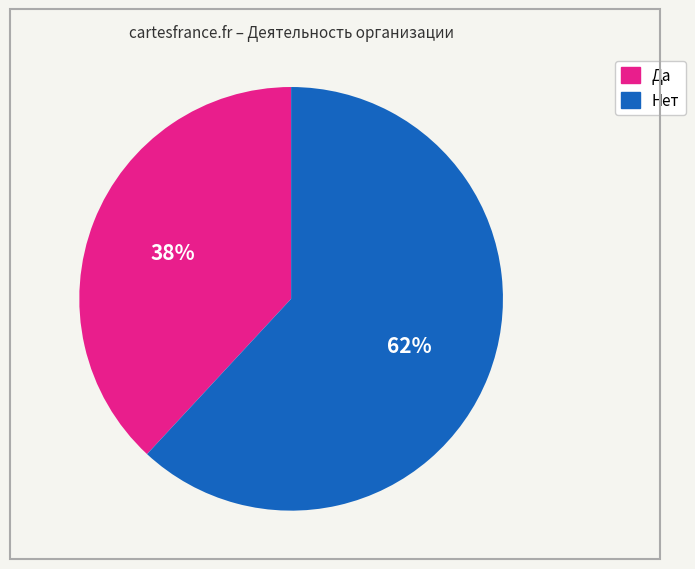

How many segments does this pie chart have?

2